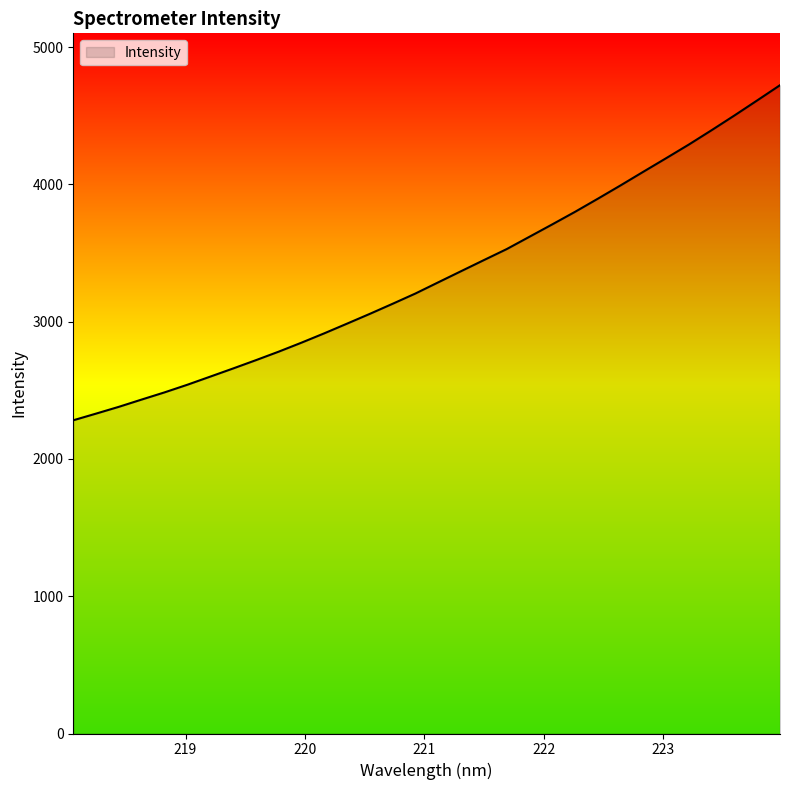

What is the difference between the maximum and minimum values?

2440.7